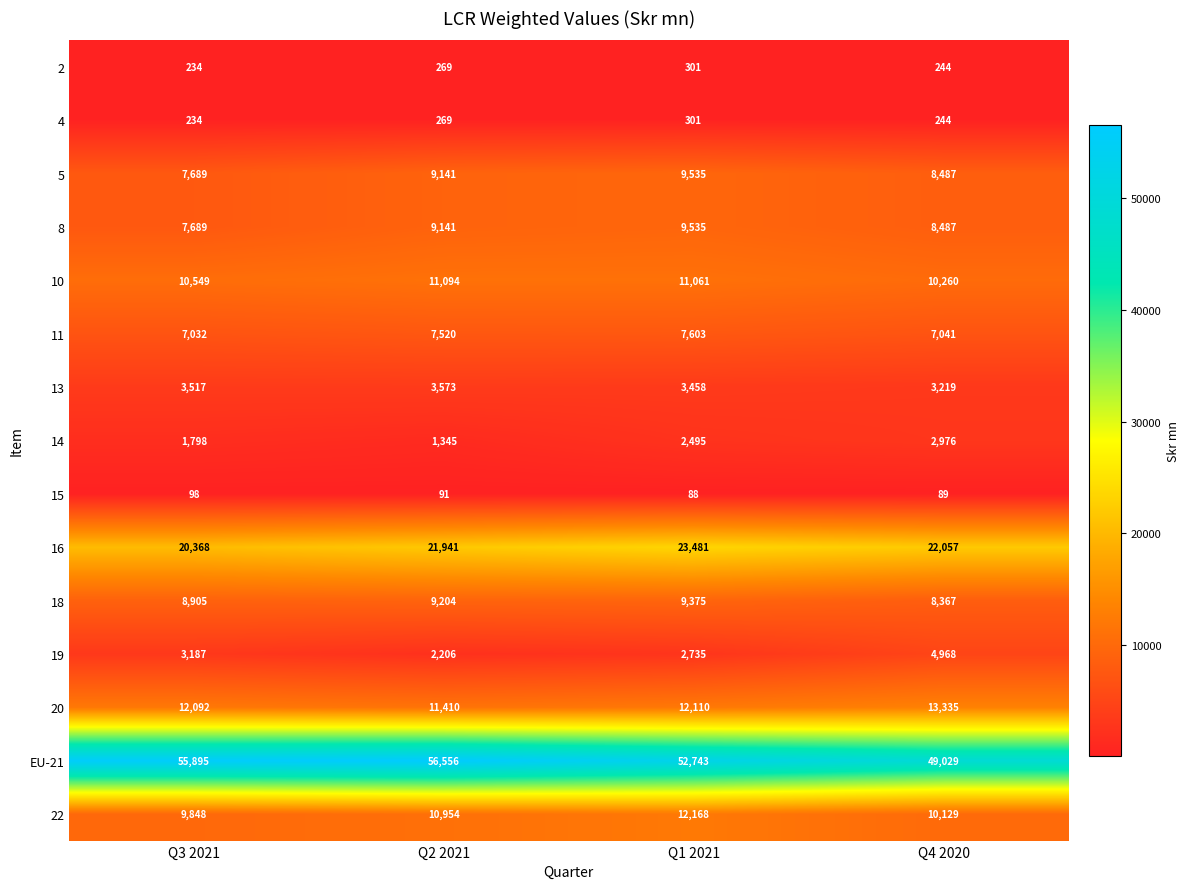

What is the highest value of the 8 series?

9535